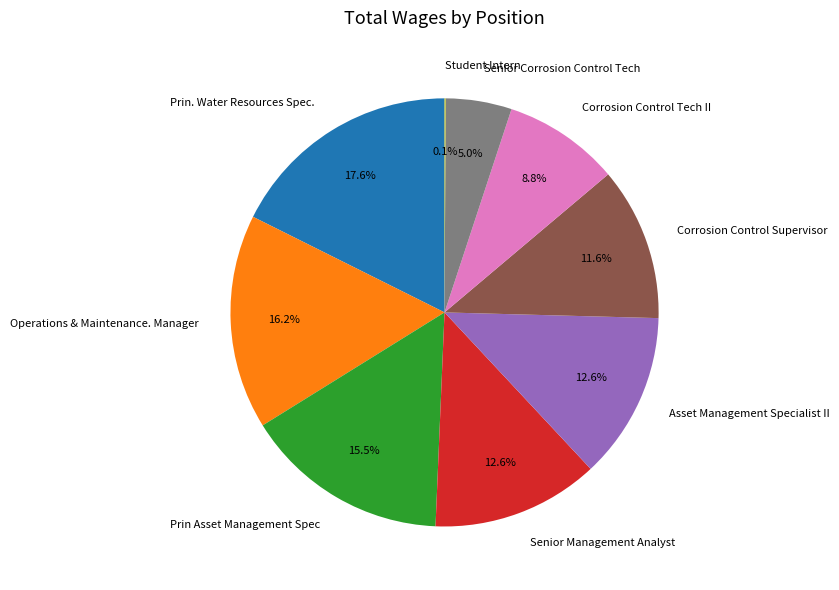

How much of the chart is everything except Prin Asset Management Spec?

84.5%